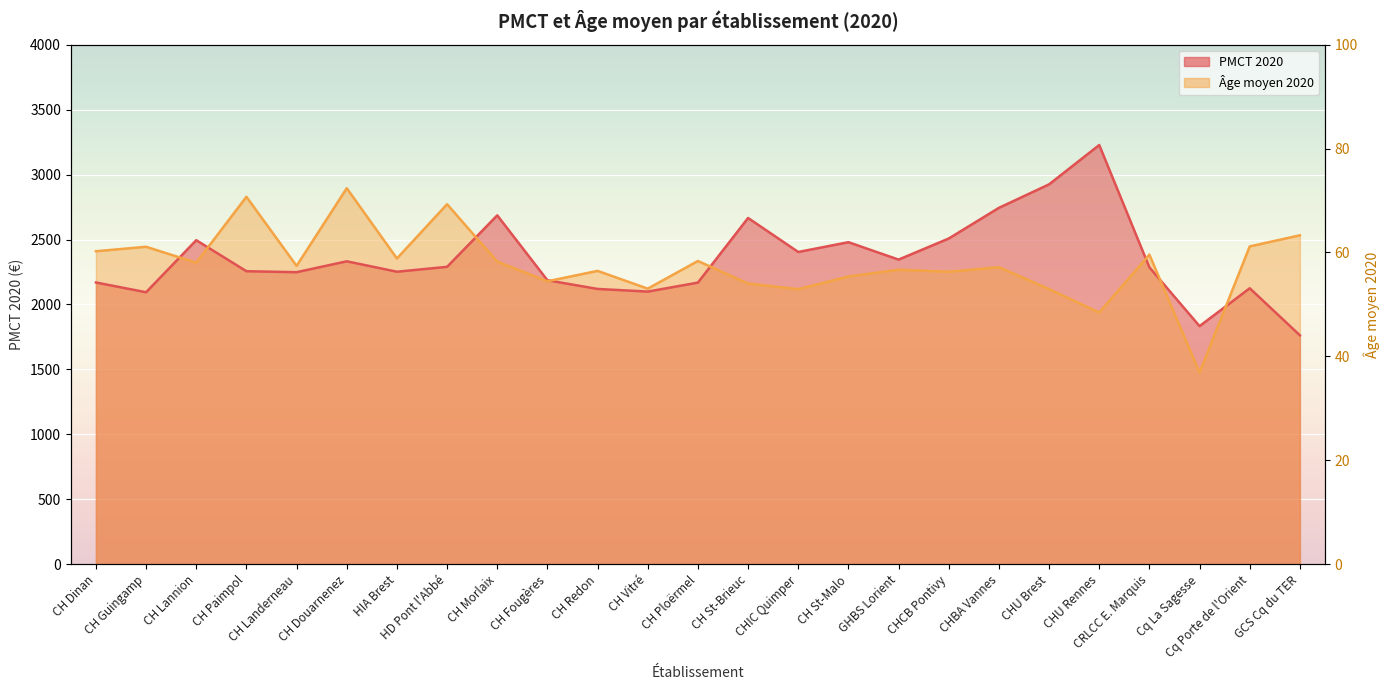

List the series in order of their peak value, highest first.

PMCT 2020, Age moyen 2020